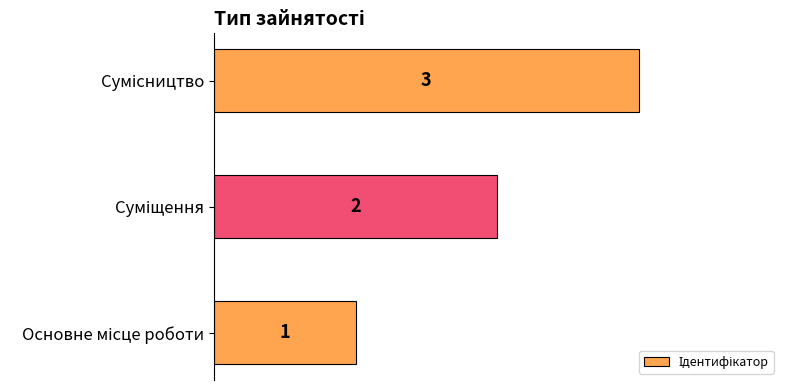

What is the greatest value displayed?

3